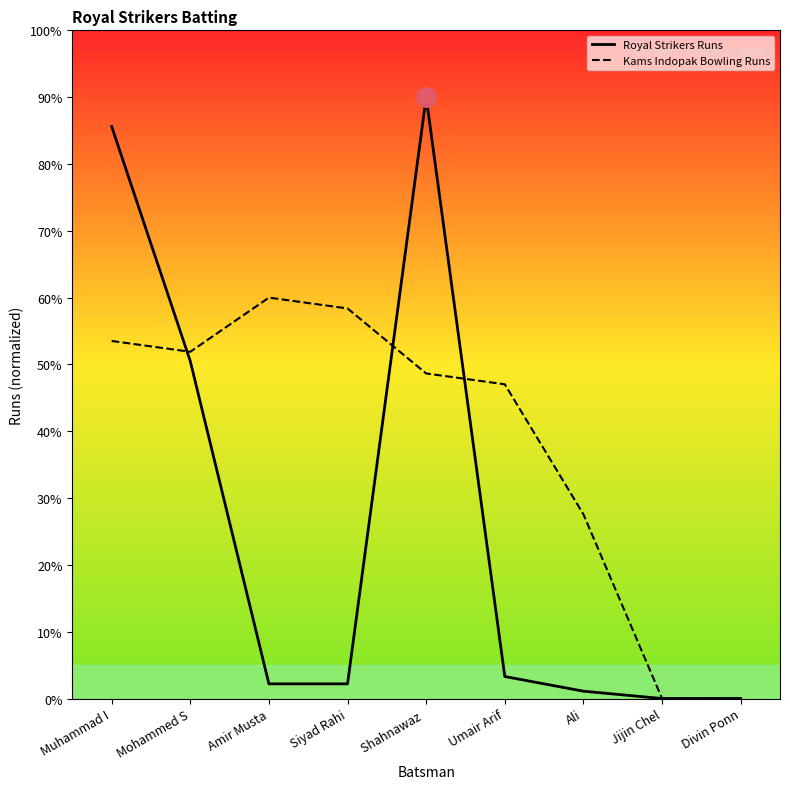

Between Mohammed S and Ali, which series saw the biggest shift?

Royal Strikers Runs